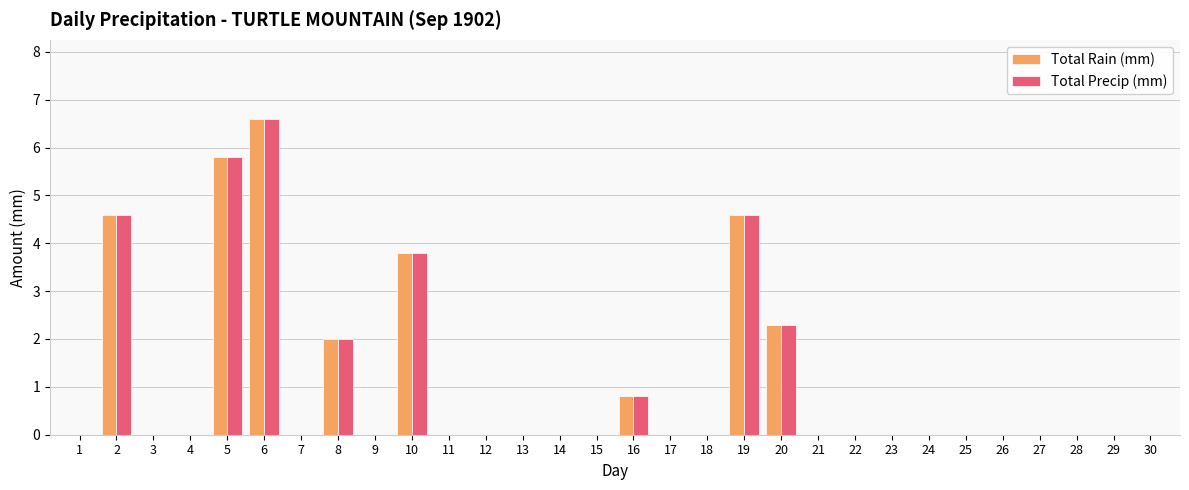

Reading left to right, extract all data points from this chart.

Total Rain (mm): 1=0.0	2=4.6	3=0.0	4=0.0	5=5.8	6=6.6	7=0.0	8=2.0	9=0.0	10=3.8	11=0.0	12=0.0	13=0.0	14=0.0	15=0.0	16=0.8	17=0.0	18=0.0	19=4.6	20=2.3	21=0.0	22=0.0	23=0.0	24=0.0	25=0.0	26=0.0	27=0.0	28=0.0	29=0.0	30=0.0
Total Precip (mm): 1=0.0	2=4.6	3=0.0	4=0.0	5=5.8	6=6.6	7=0.0	8=2.0	9=0.0	10=3.8	11=0.0	12=0.0	13=0.0	14=0.0	15=0.0	16=0.8	17=0.0	18=0.0	19=4.6	20=2.3	21=0.0	22=0.0	23=0.0	24=0.0	25=0.0	26=0.0	27=0.0	28=0.0	29=0.0	30=0.0